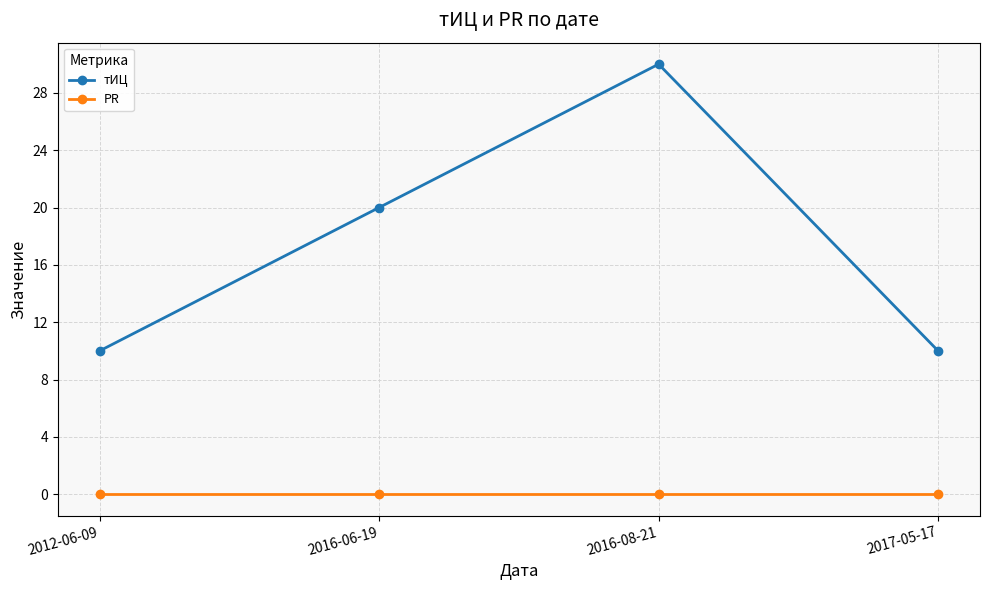

Rank the series at 2017-05-17 from lowest to highest value.

PR, тИЦ